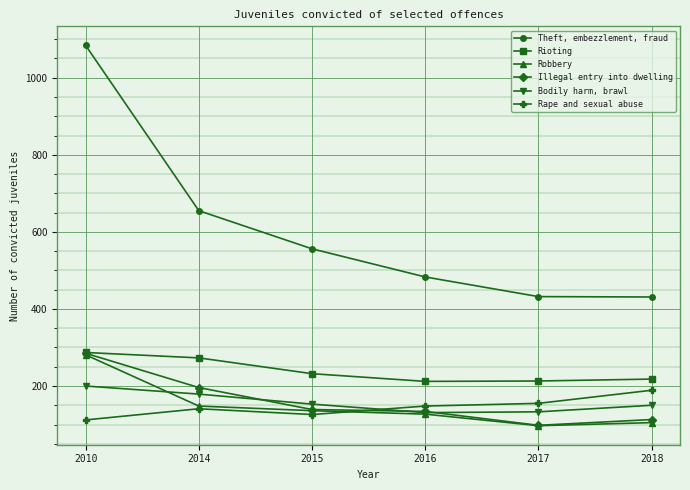

True or false: Illegal entry into dwelling has more than 1 points higher than both neighbors.

False